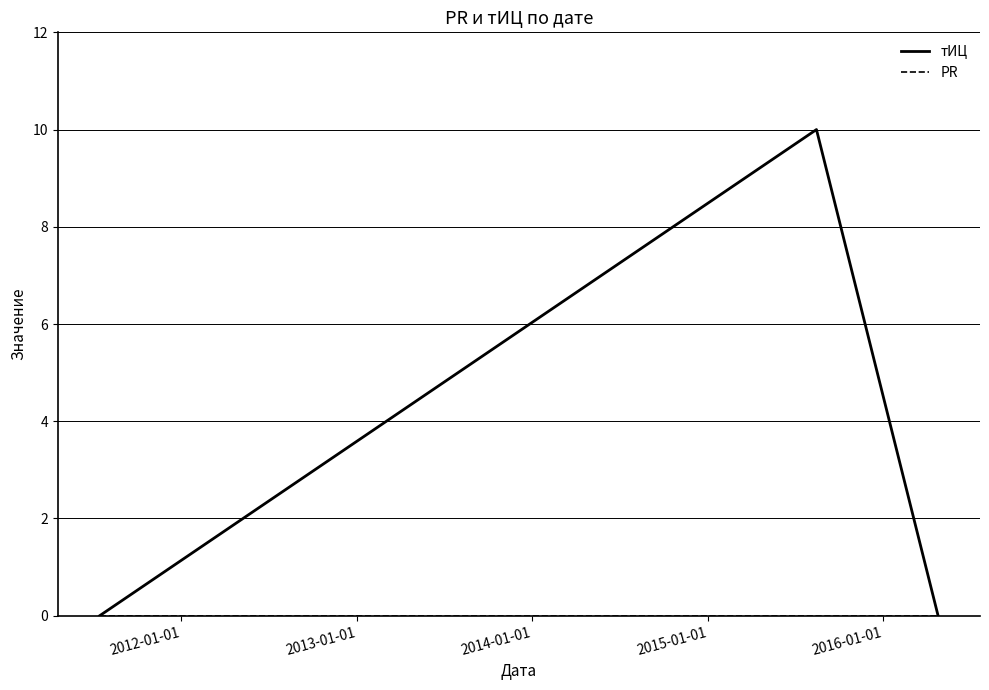

Which series has the widest spread of values?

тИЦ